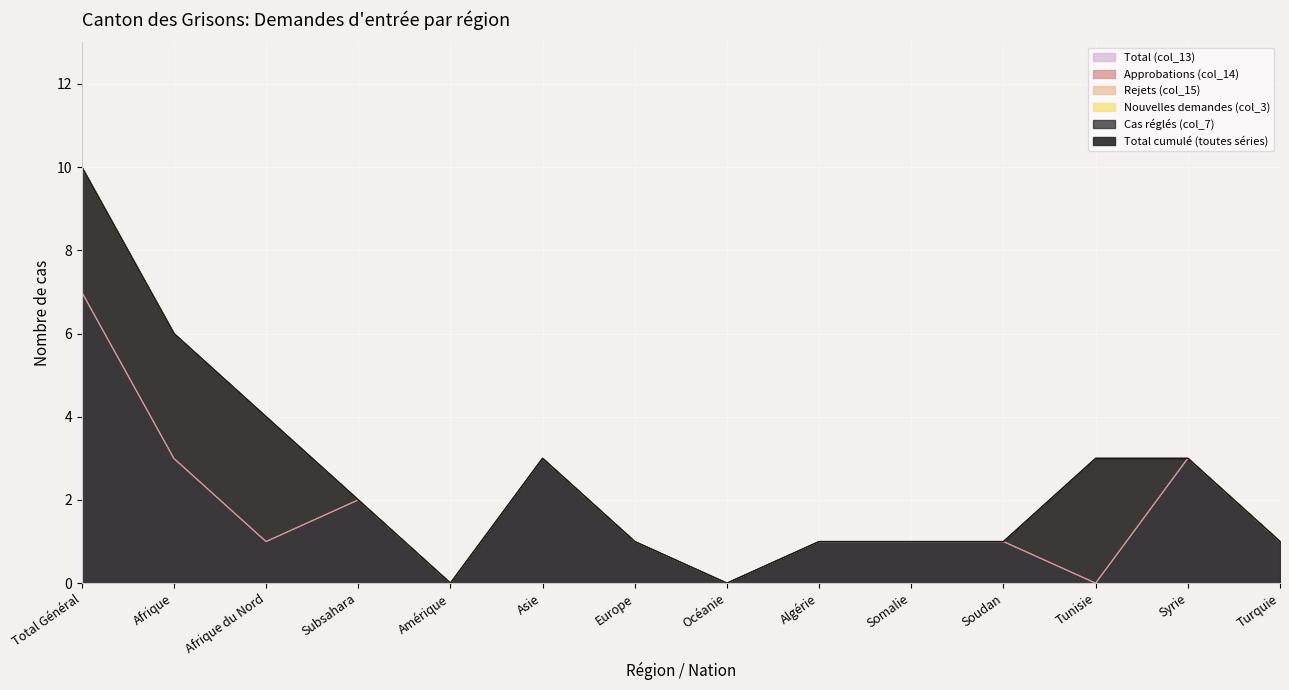

True or false: Cas réglés (col_7) and Approbations (col_14) cross at least once.

False